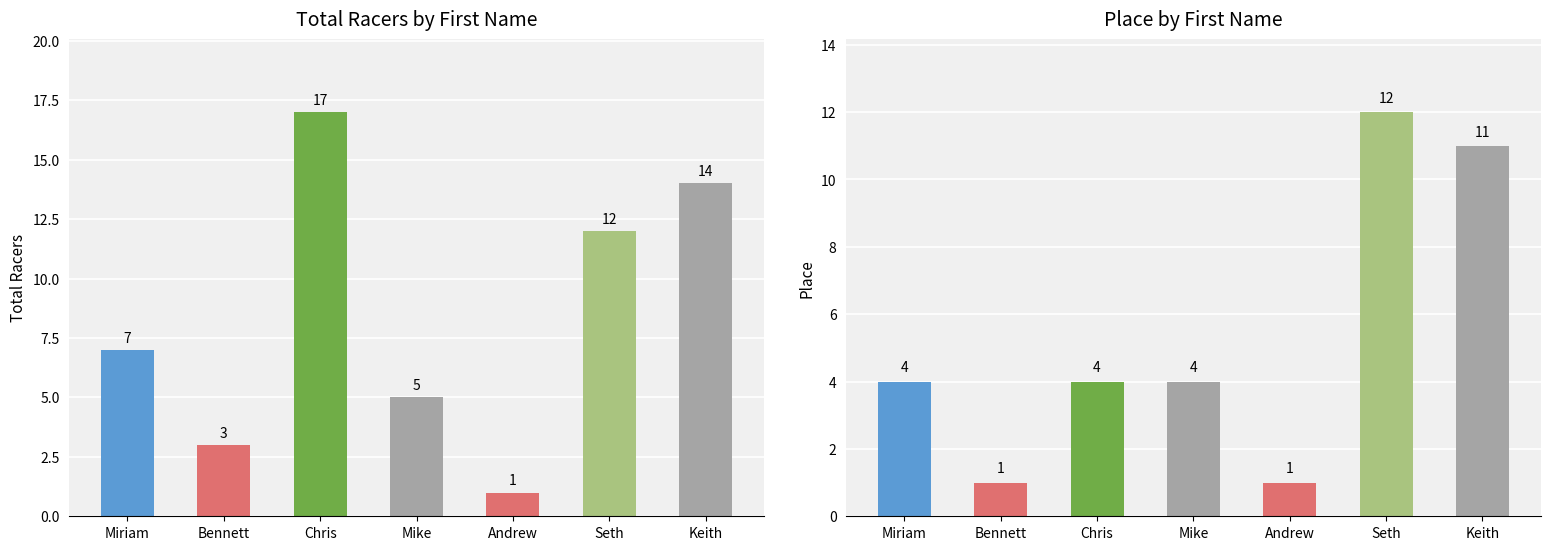

What is the greatest value displayed?

17